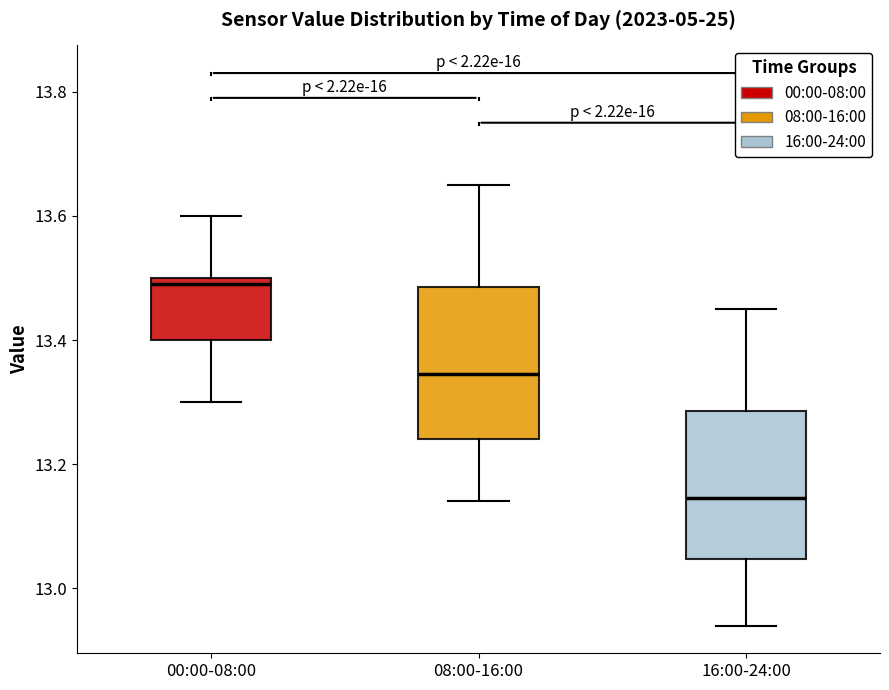

Which box has the lowest median line?

16:00-24:00